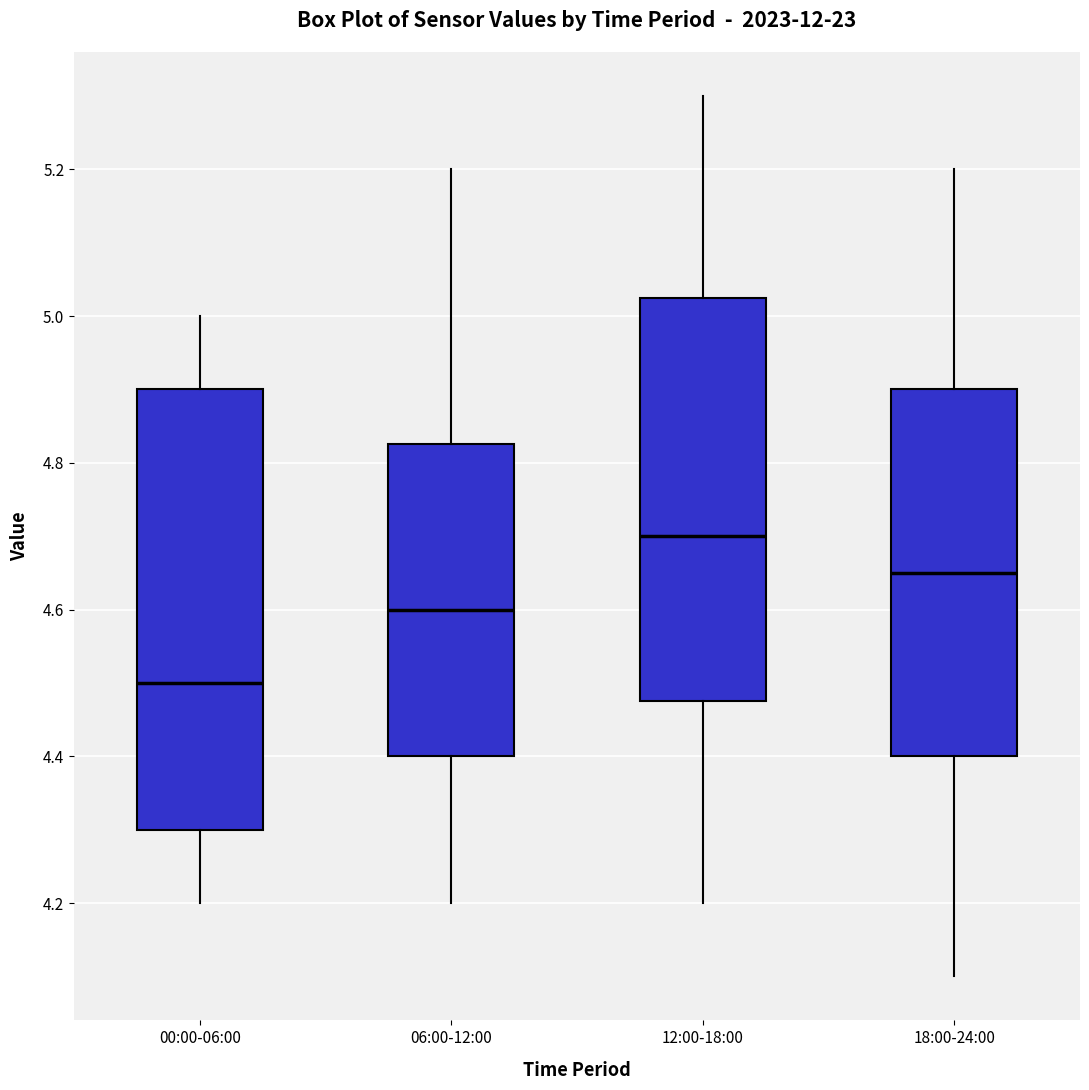

Comparing the boxes themselves (not the whiskers), which one is the tallest?

00:00-06:00